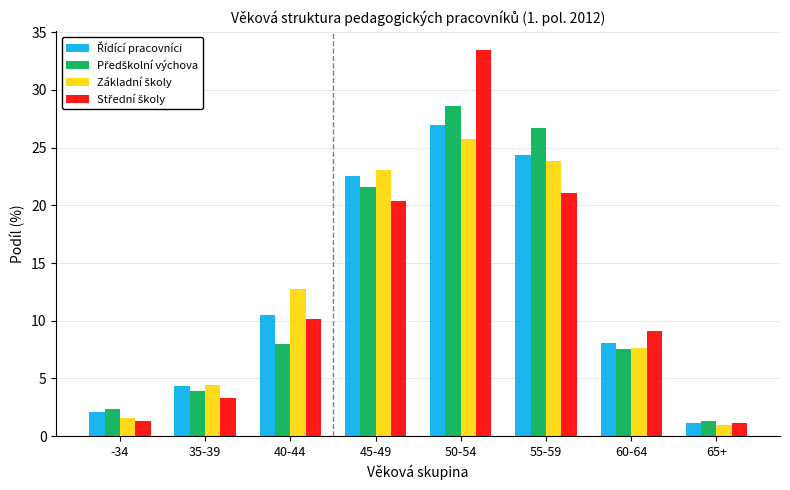

What is the minimum value shown in the chart?

1.0